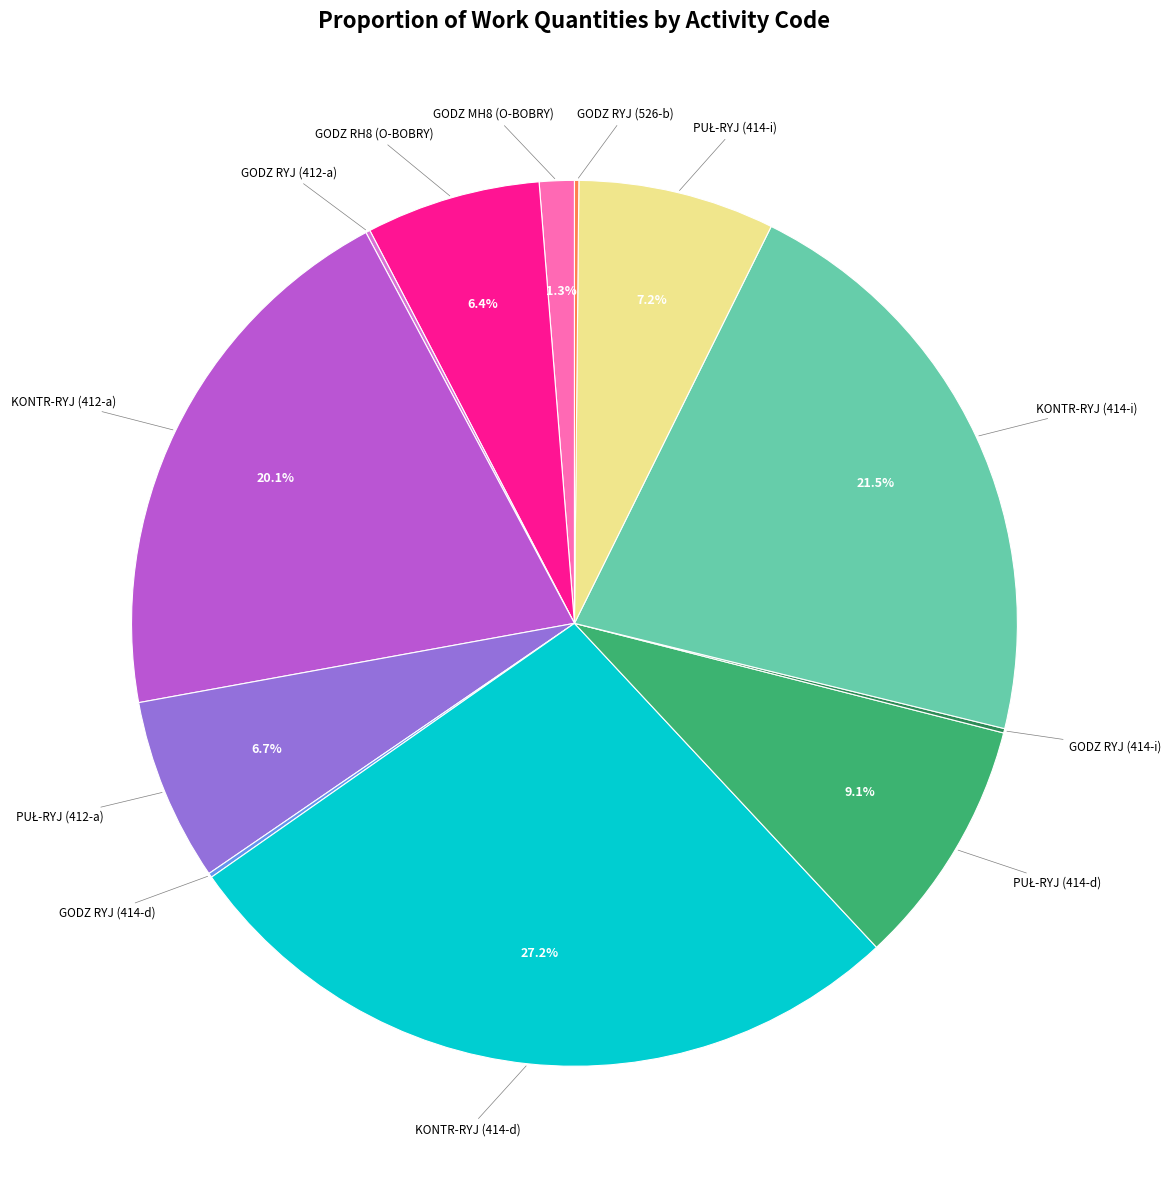

Does any single category account for the majority?

No